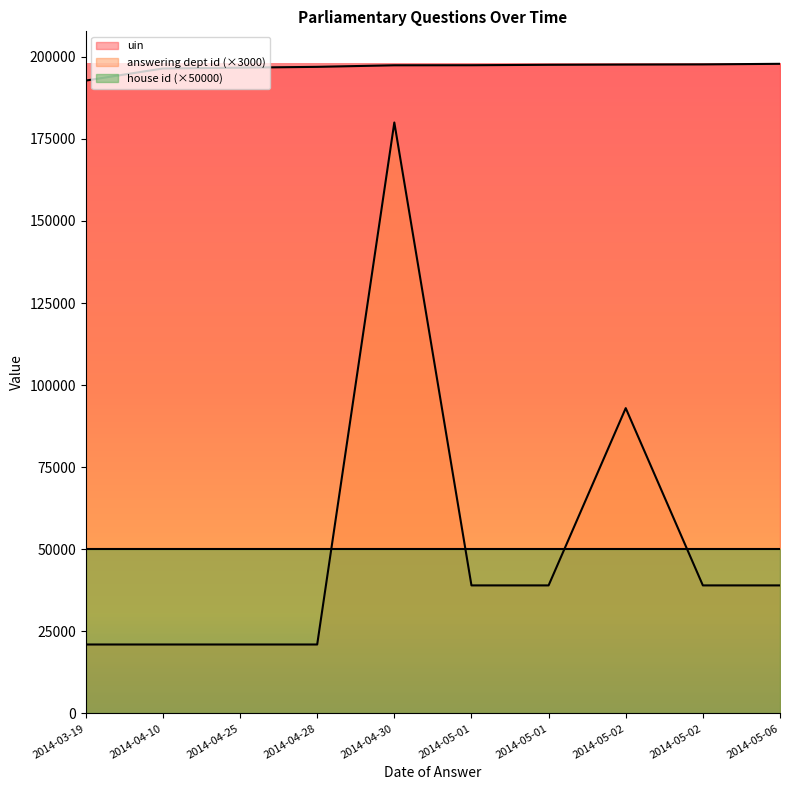

Which series has the largest total across all categories?

uin